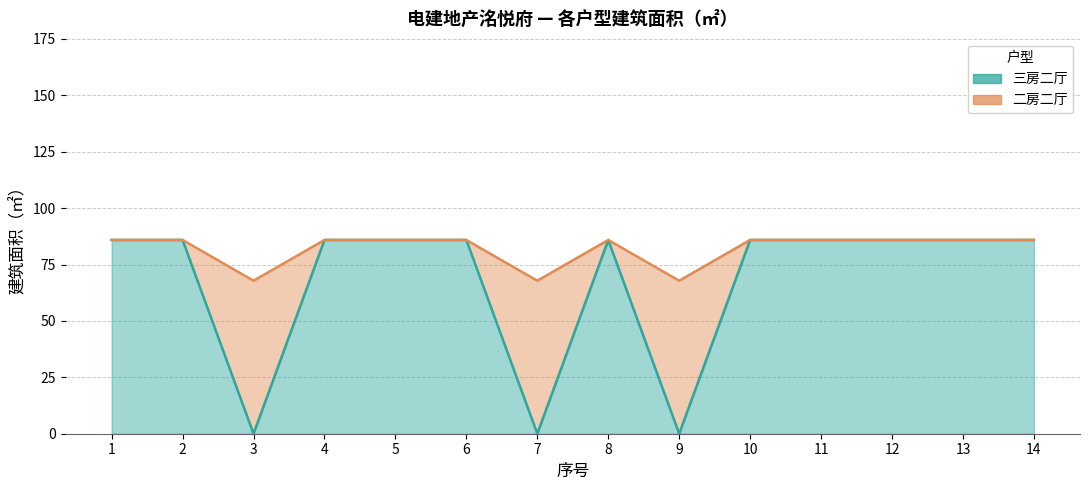

How many lines are shown in the chart?

2